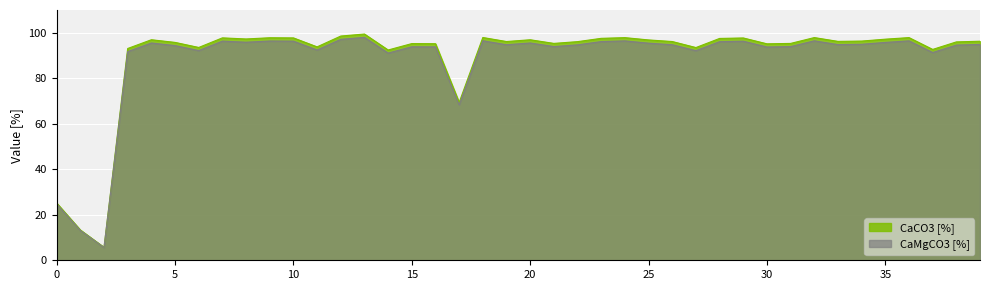

What is the sum of the CaMgCO3 [%] values at 5 and 32?

190.8